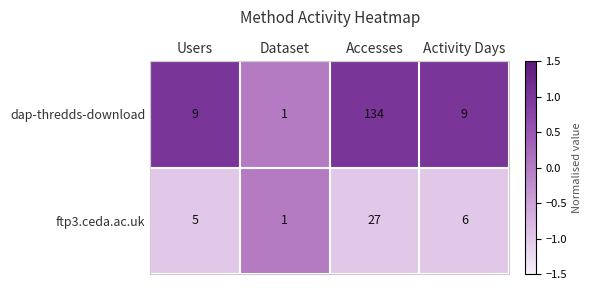

Rank the series by their average value, from highest to lowest.

dap-thredds-download, ftp3.ceda.ac.uk